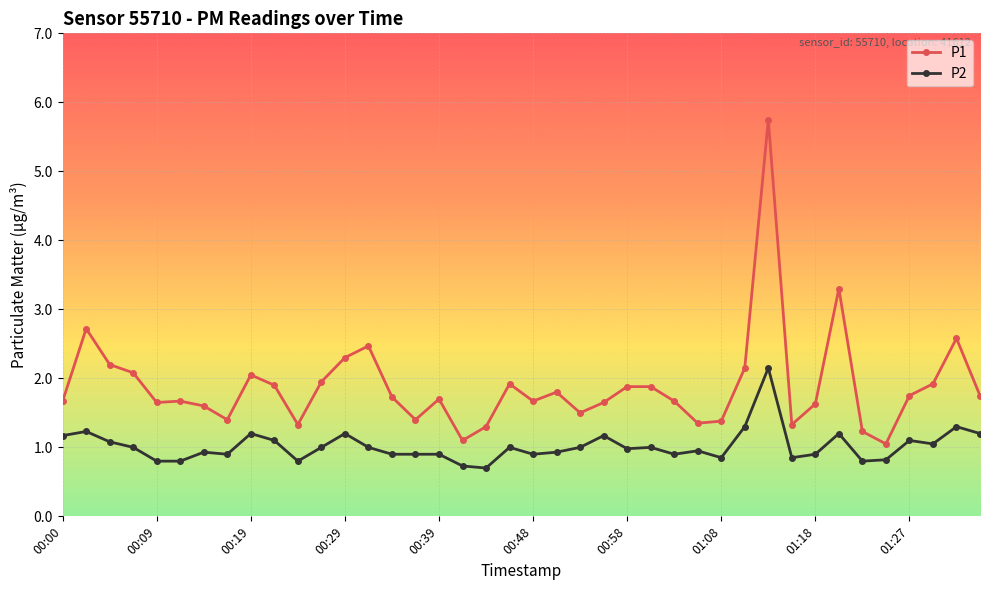

True or false: P2 has more than 1 interior local peaks.

True